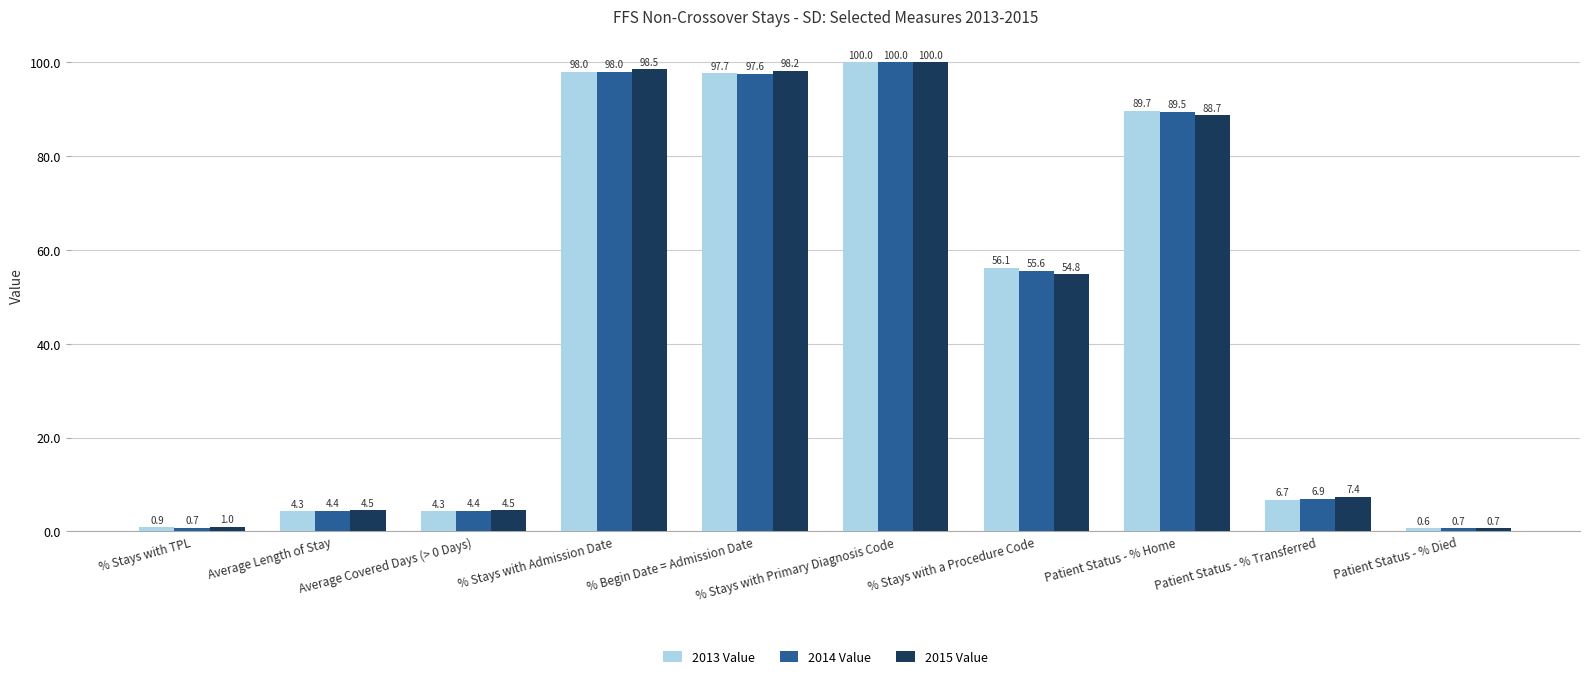

How many bars are there in each group?

3